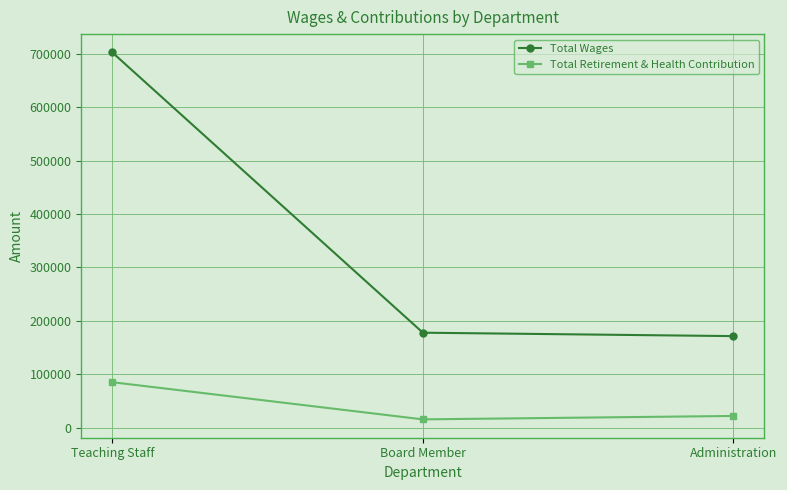

Where does the Total Retirement & Health Contribution series first go above 21890?

Teaching Staff